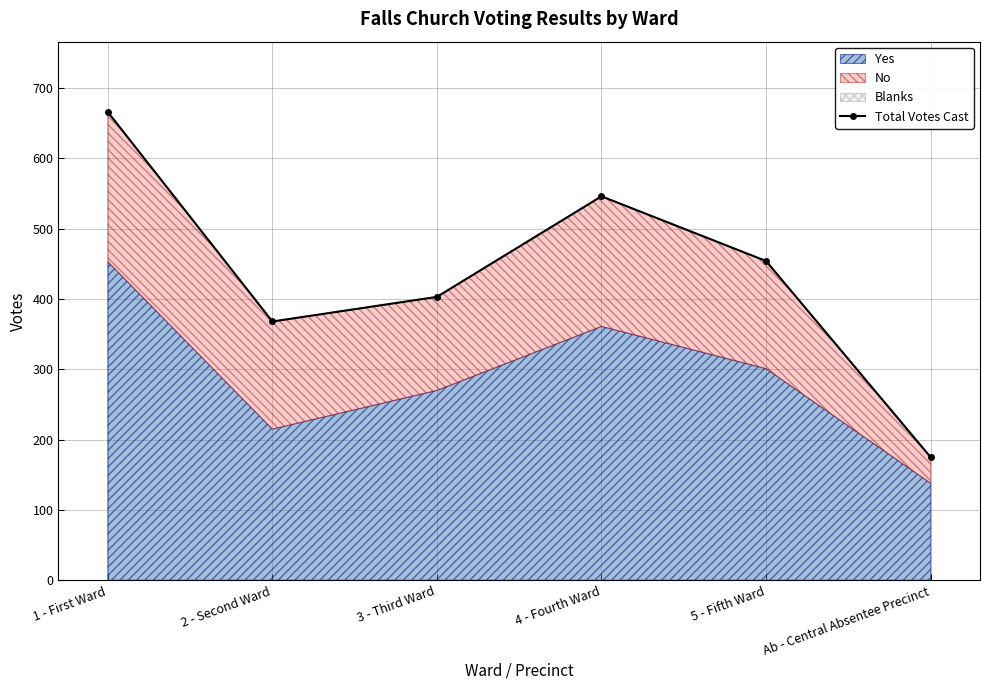

What is the average value?

435